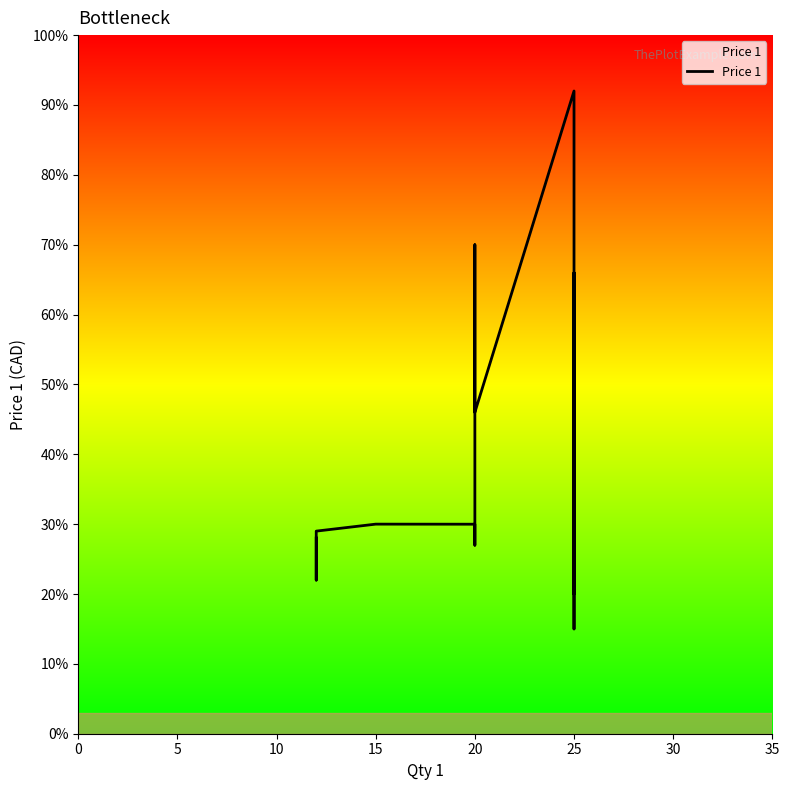

What is the maximum value shown in the chart?

92.0